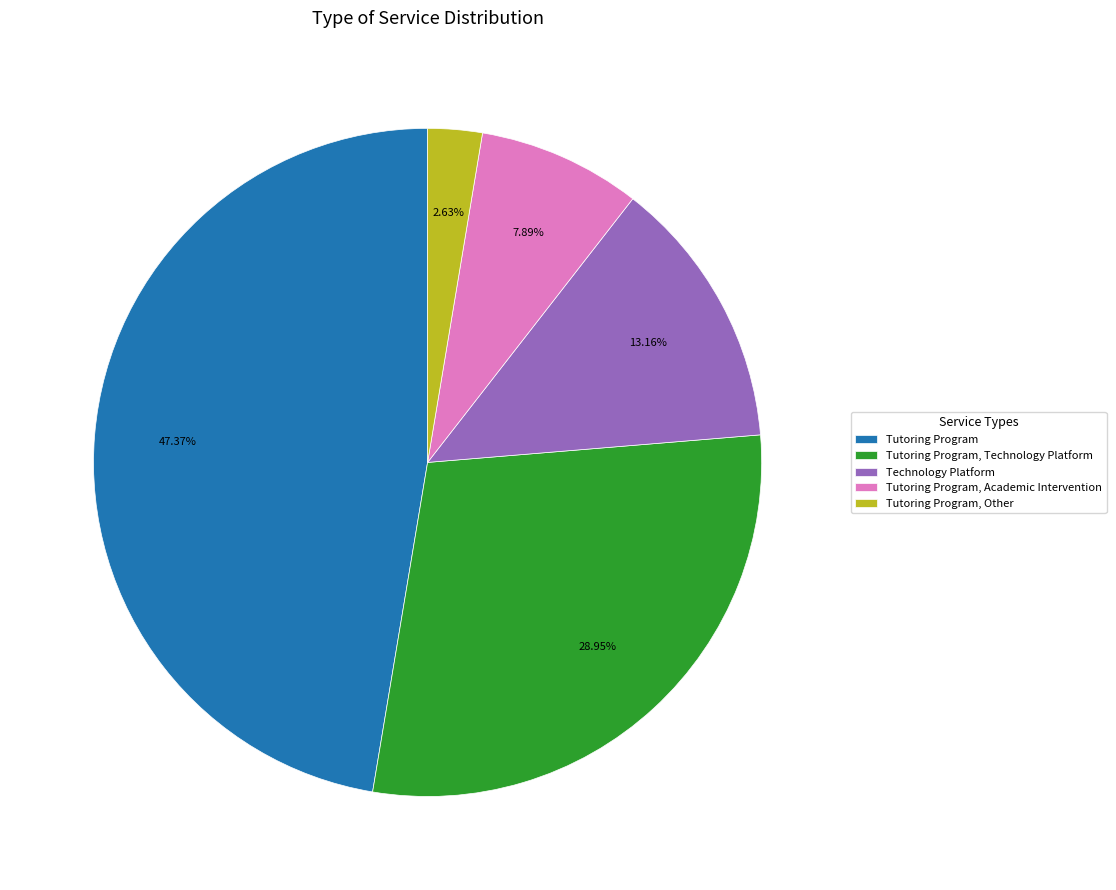

Is Tutoring Program, Technology Platform the majority of the pie?

No